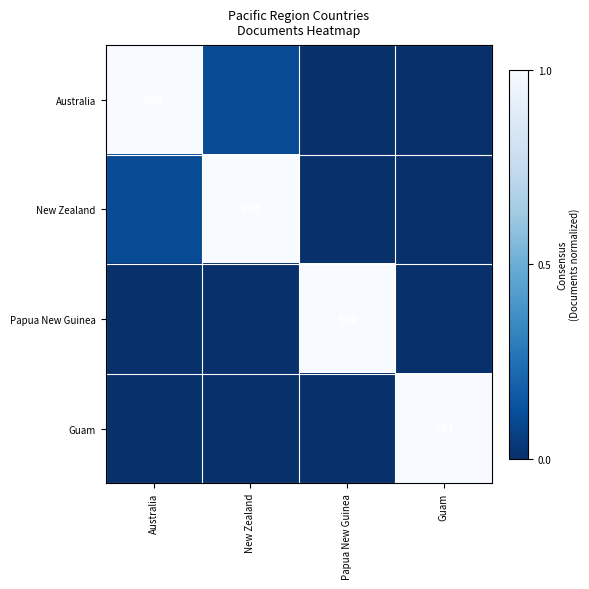

What is the difference between the maximum and minimum values in the Australia series?

1.0